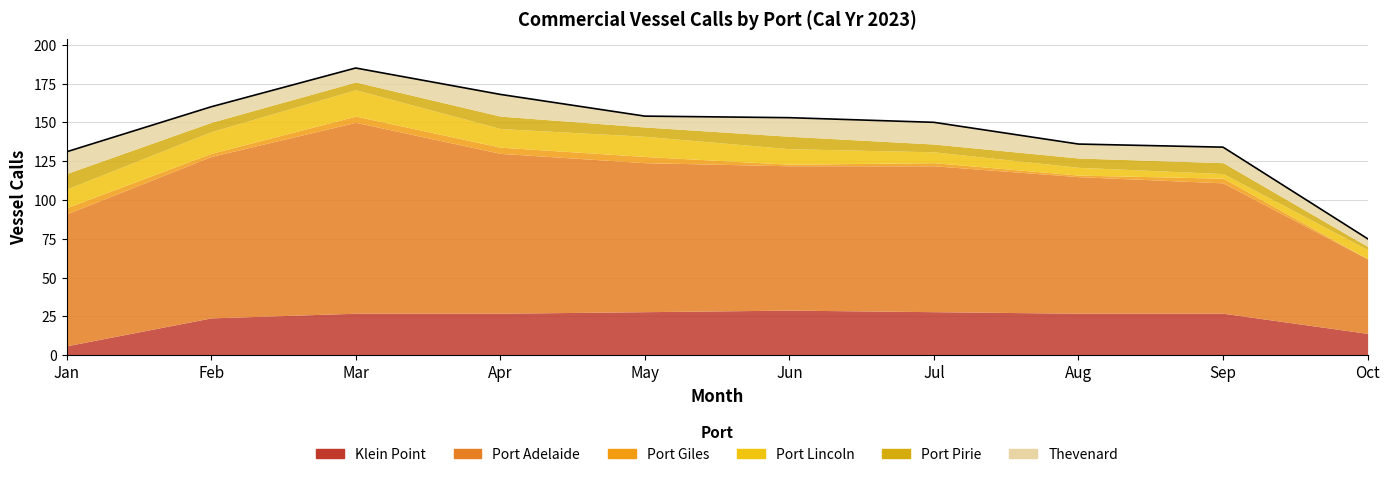

How many data points does each series have?

10